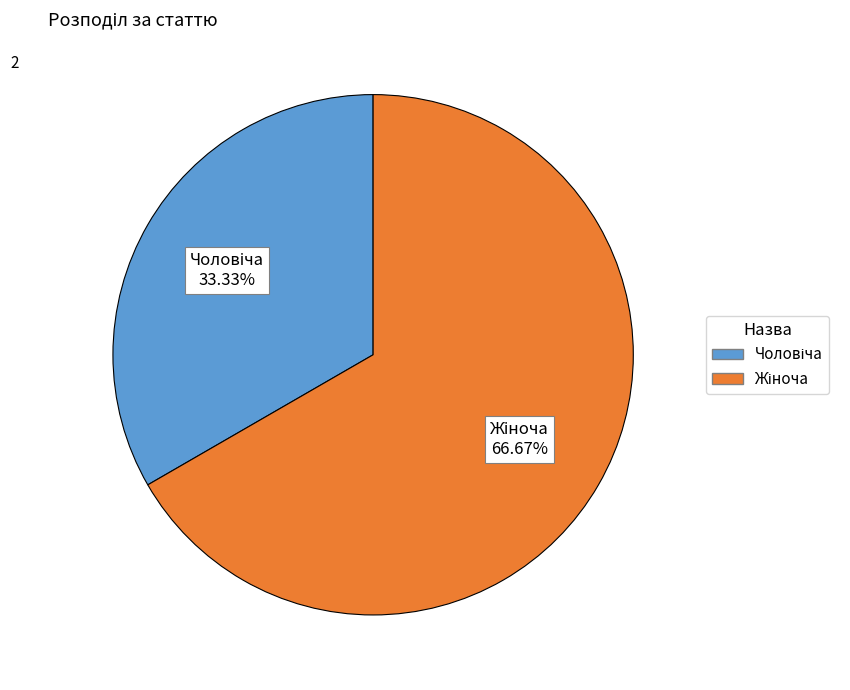

Does any single category account for the majority?

Yes